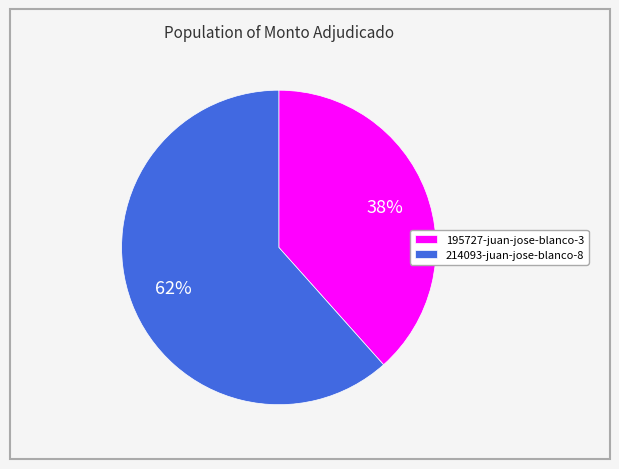

To the nearest percent, what portion does 195727-juan-jose-blanco-3 represent?

38%